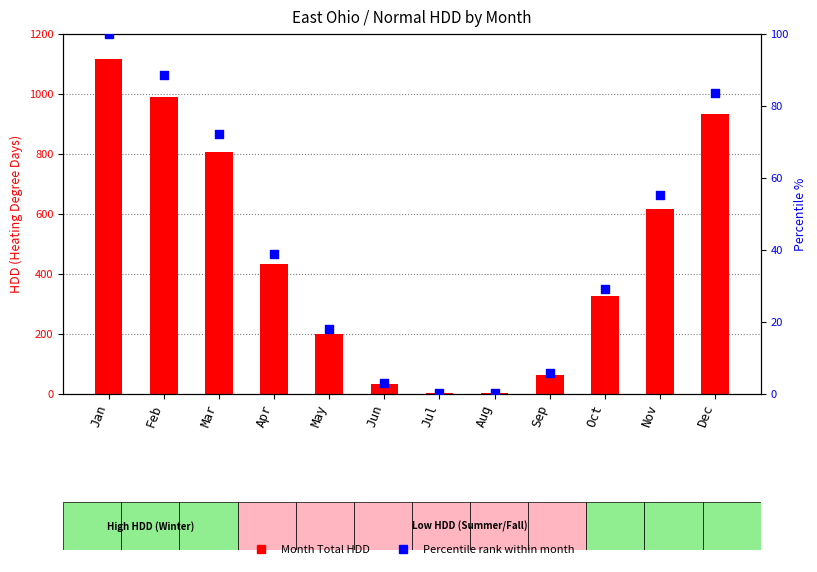

Is the value of Percentile rank within month at May greater than the value of Month Total (HDD) at Aug?

Yes